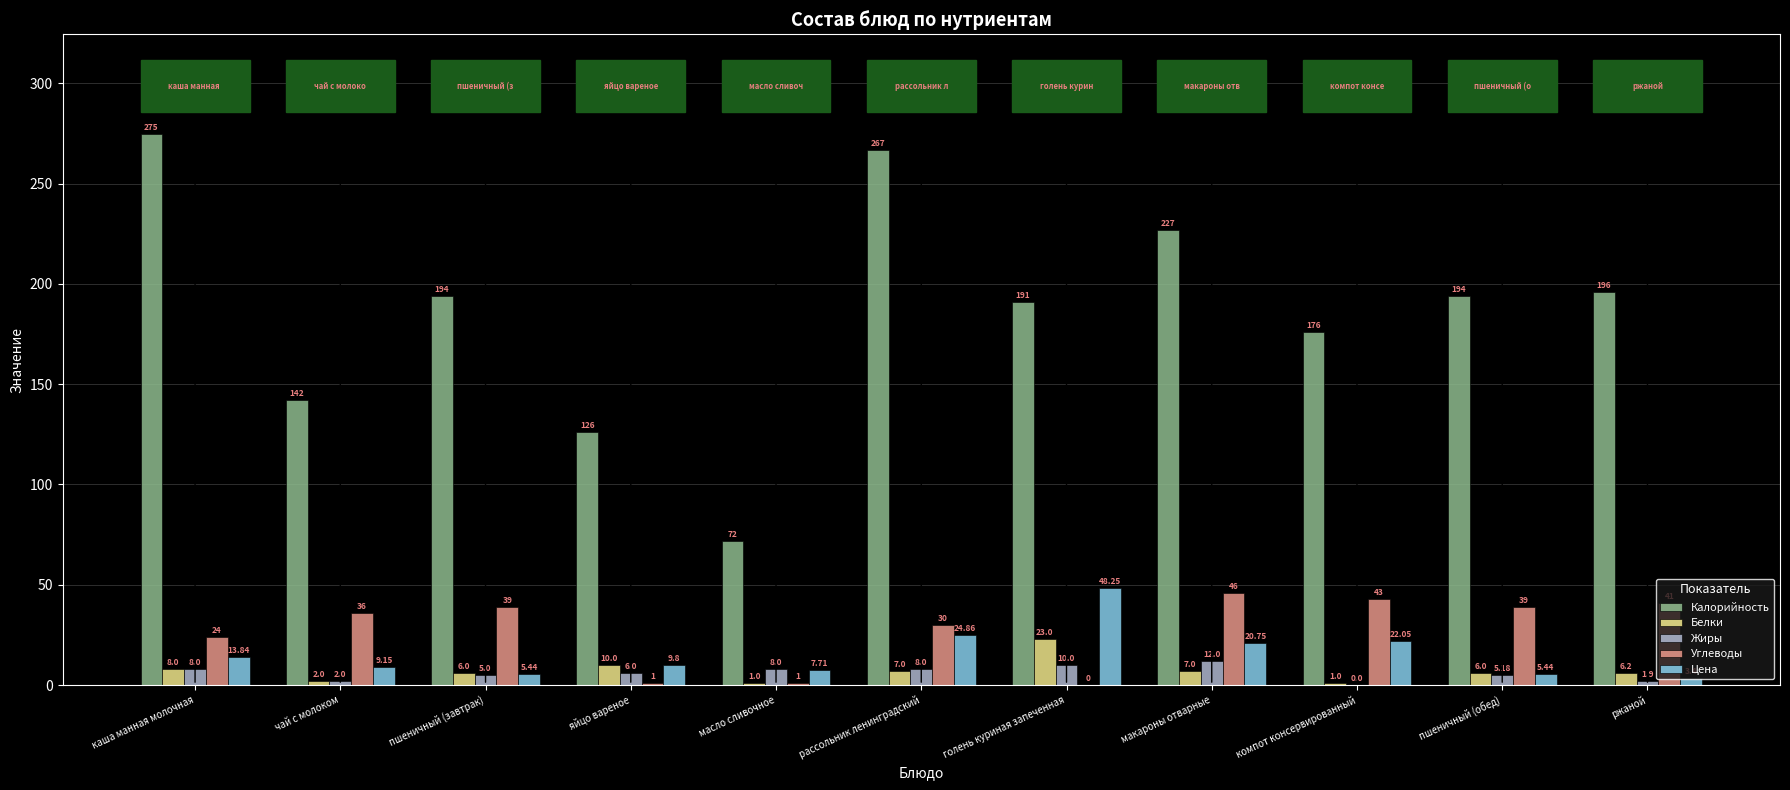

Where is Углеводы nearest to the value 23?

каша манная молочная